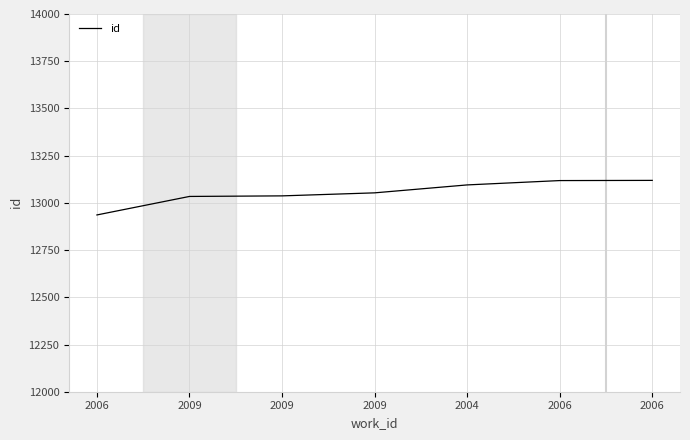

Which category has the lowest value across all series?

2006